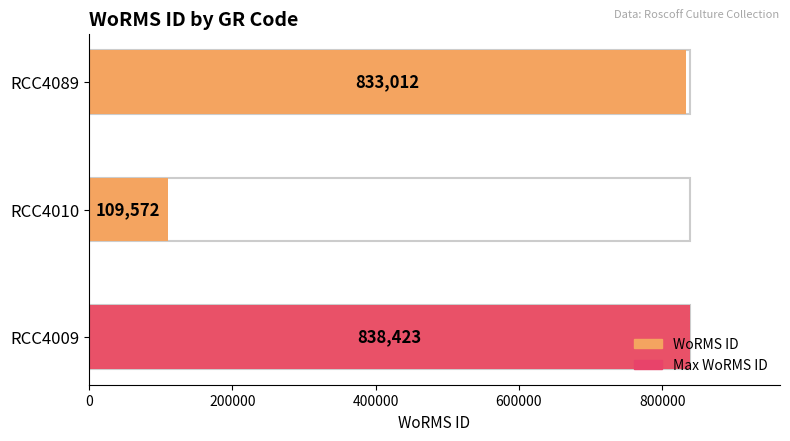

Reading left to right, transcribe all the data shown in this chart.

838423	109572	833012